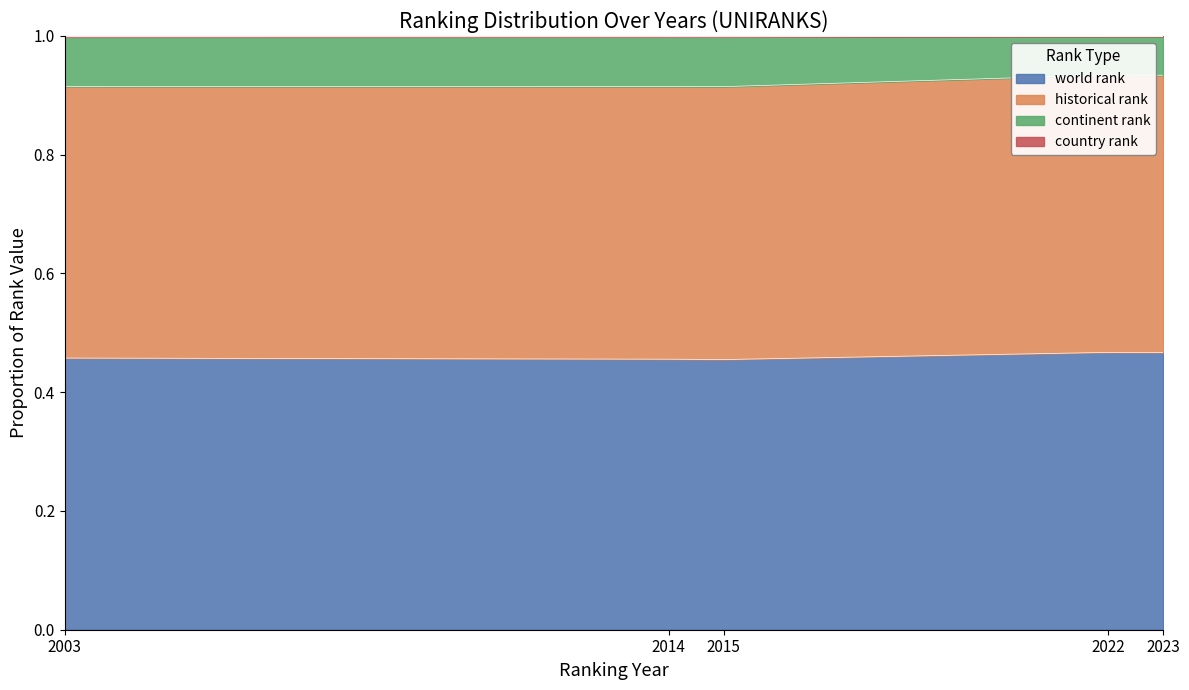

True or false: world rank and country rank intersect in this chart.

False